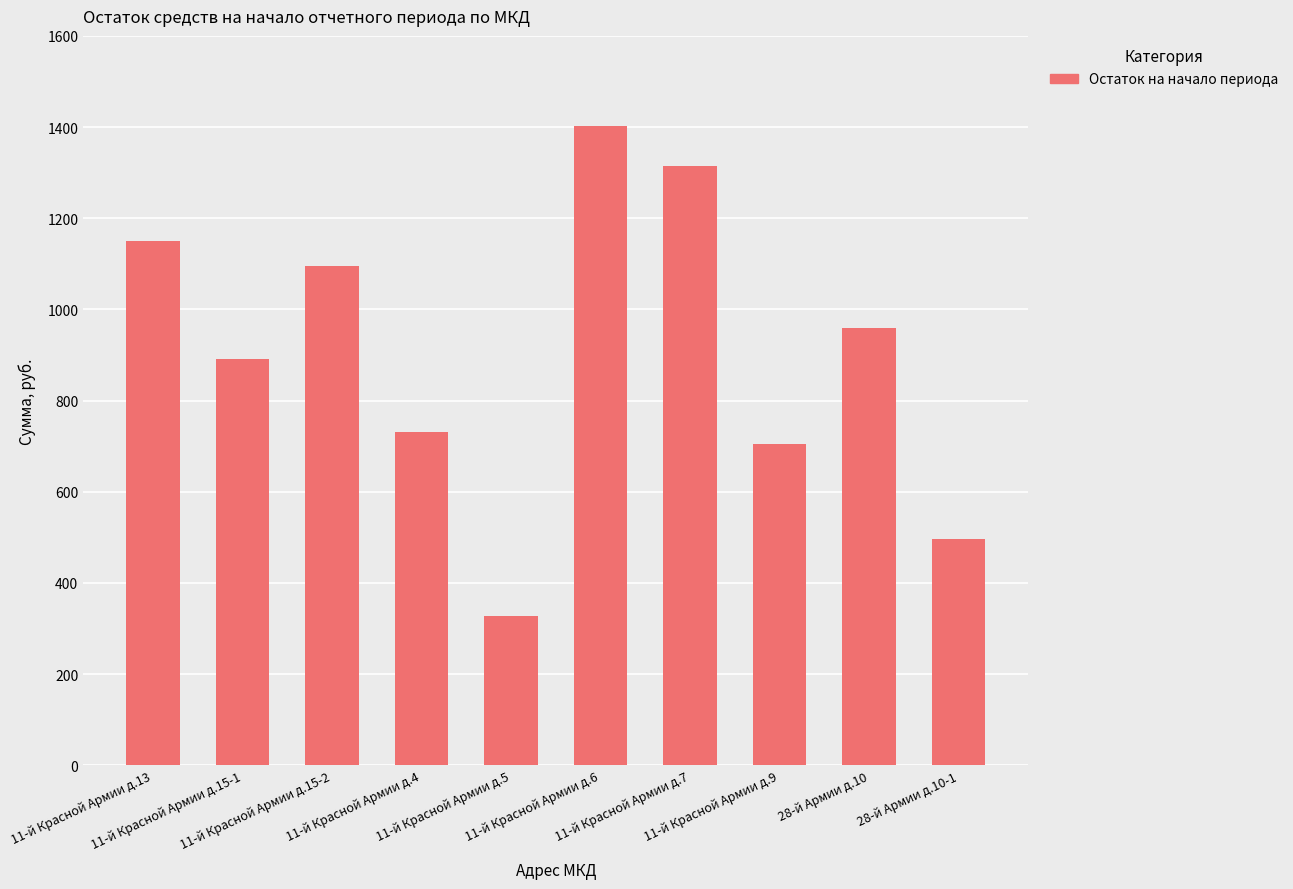

What is the maximum value shown in the chart?

1402.7